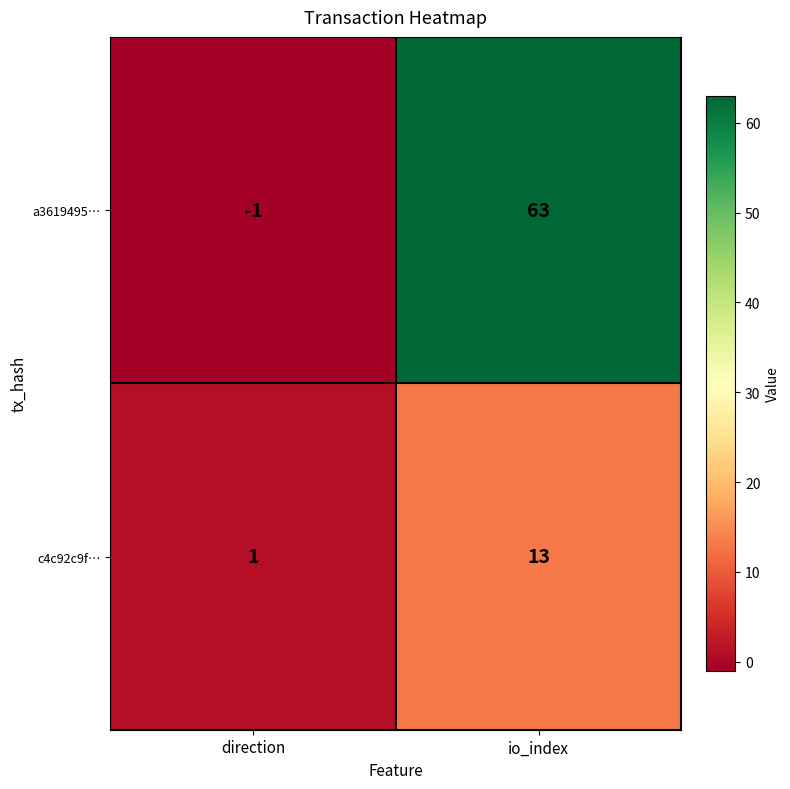

What is the maximum value for a3619495…?

63